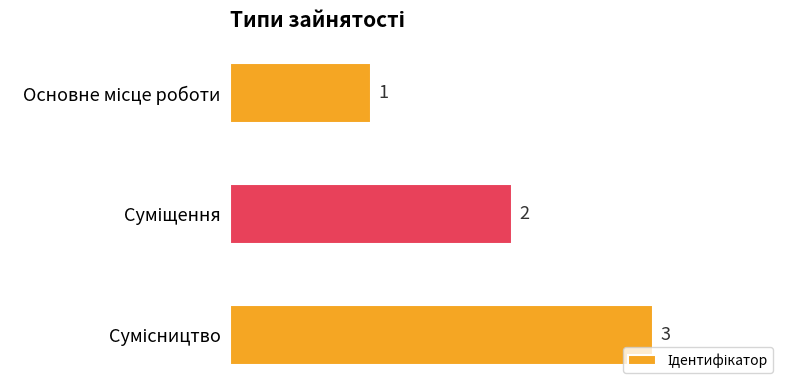

What is the value of the 3rd bar from the top?

3